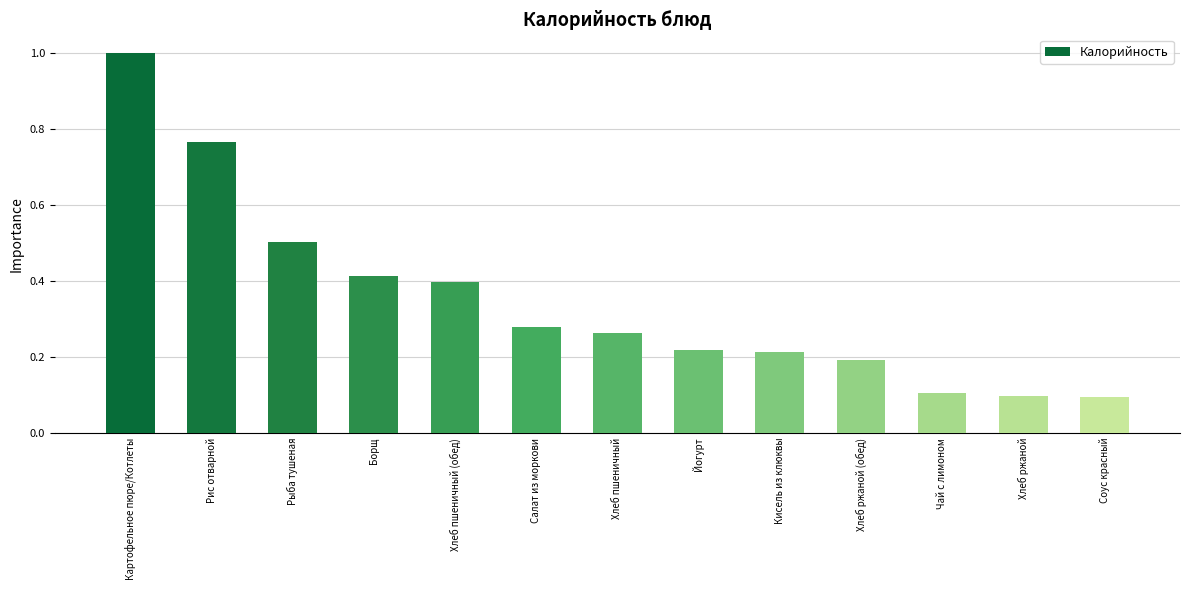

What is the difference between the maximum and minimum values?

0.9